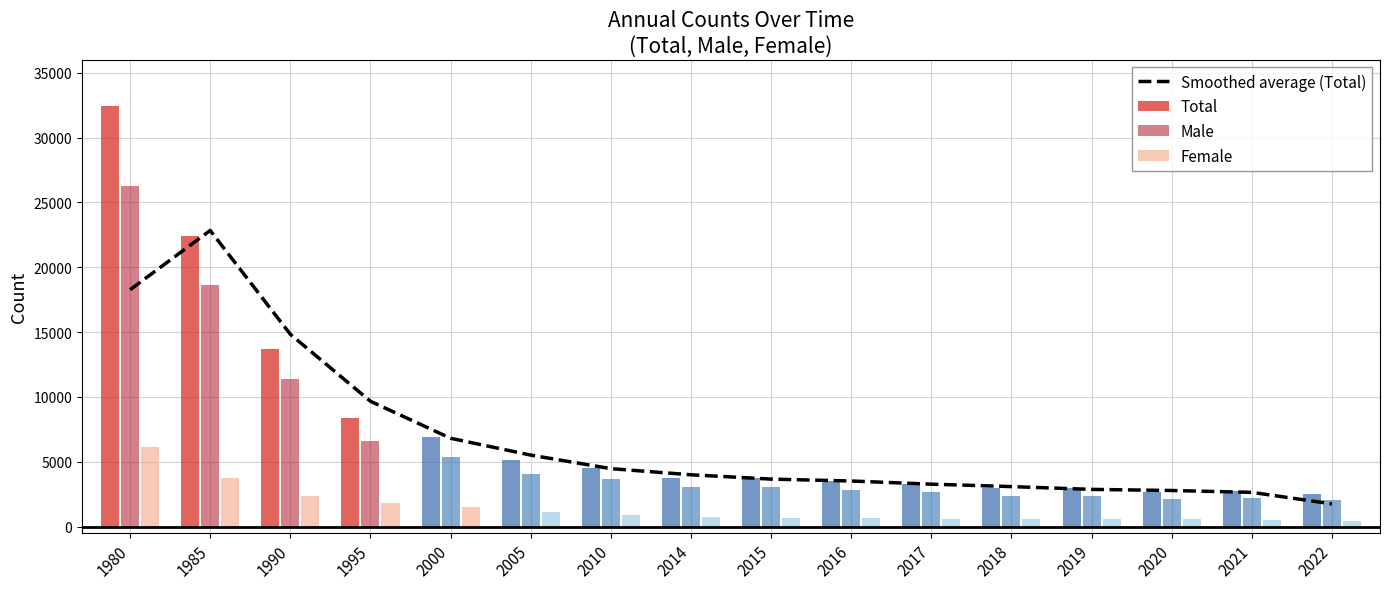

Reading left to right, list all the values displayed in this chart.

18267.0	22835.0	14831.7	9665.7	6814.0	5515.0	4471.7	3998.3	3666.0	3518.7	3275.3	3087.7	2872.7	2786.7	2644.0	1756.0